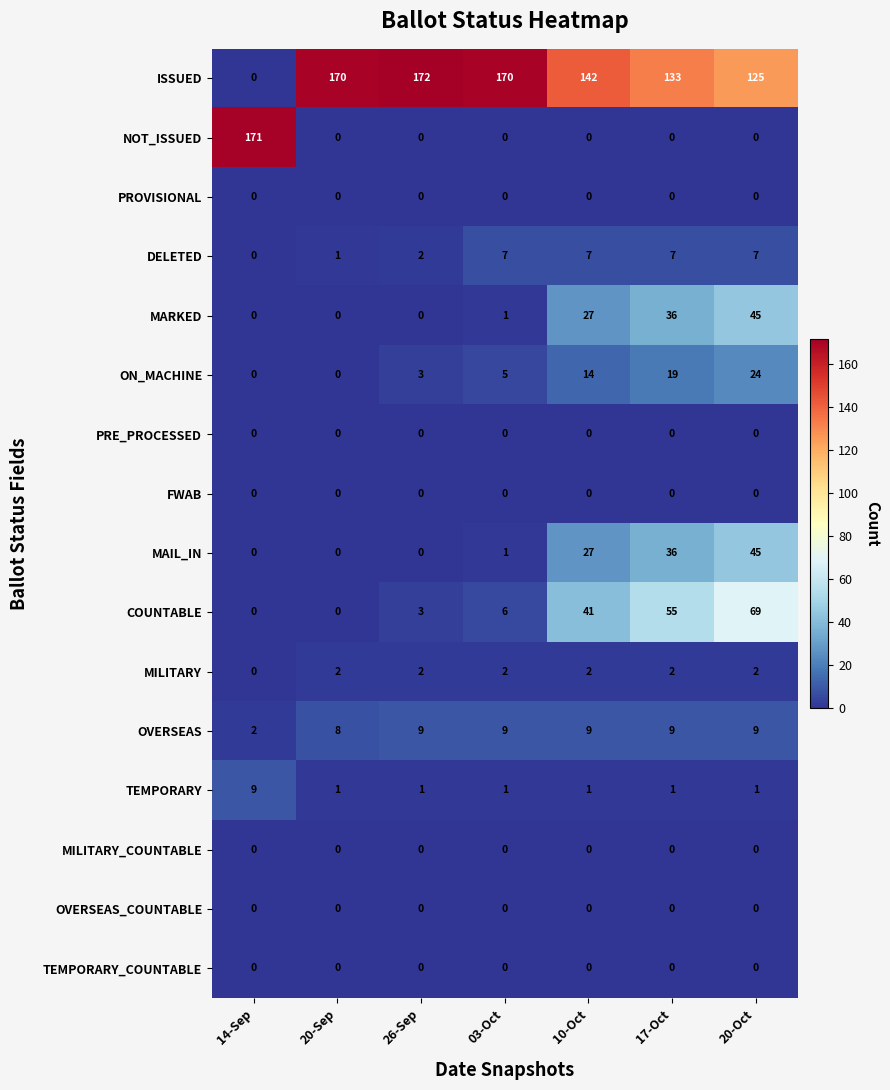

Which label corresponds to the largest value in the chart?

26-Sep